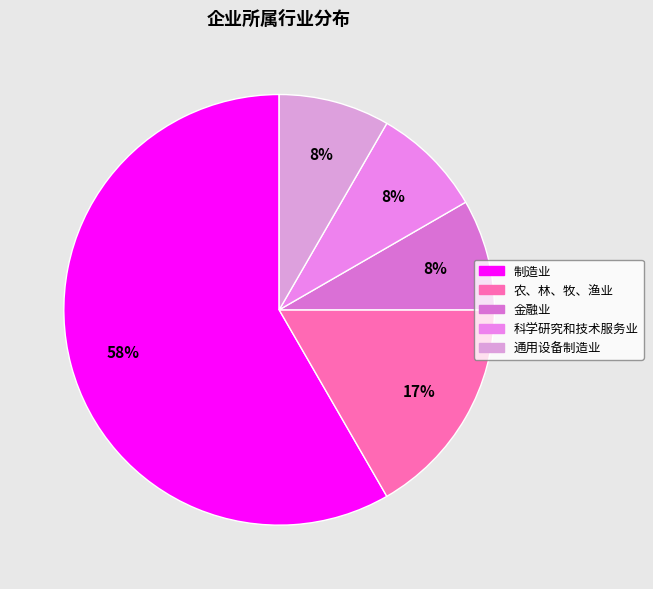

To the nearest percent, what percentage of the pie is 制造业?

58%